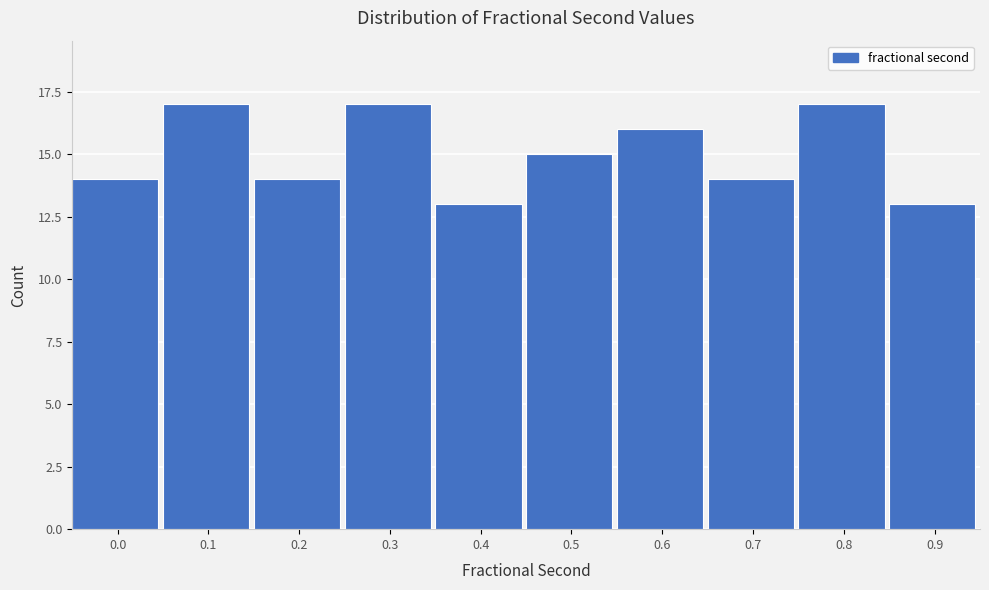

Reading left to right, what are all the values shown in this chart?

0.0=14	0.1=17	0.2=14	0.3=17	0.4=13	0.5=15	0.6=16	0.7=14	0.8=17	0.9=13